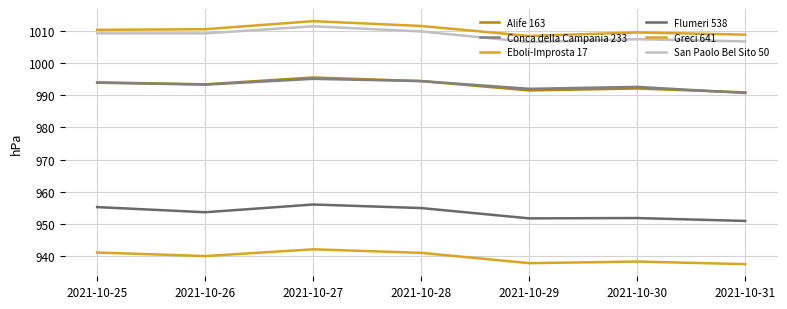

What is the total value across all series at 2021-10-26?

5900.2